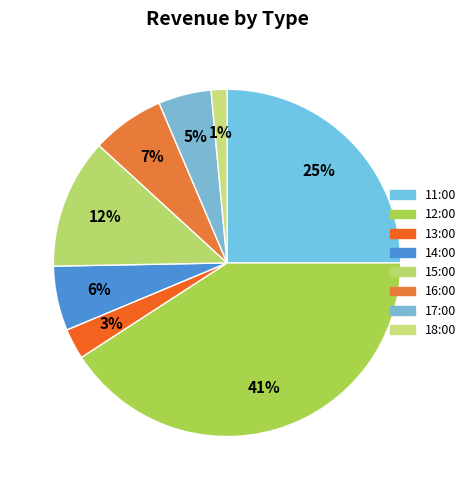

To the nearest percent, what is the average slice percentage?

12%